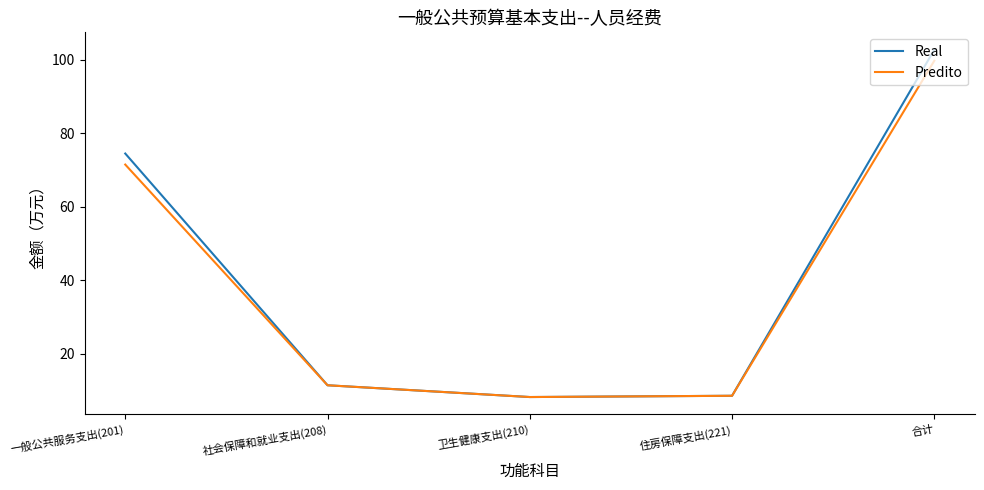

The Predito series shows 11.4 at 社会保障和就业支出(208). True or false?

True